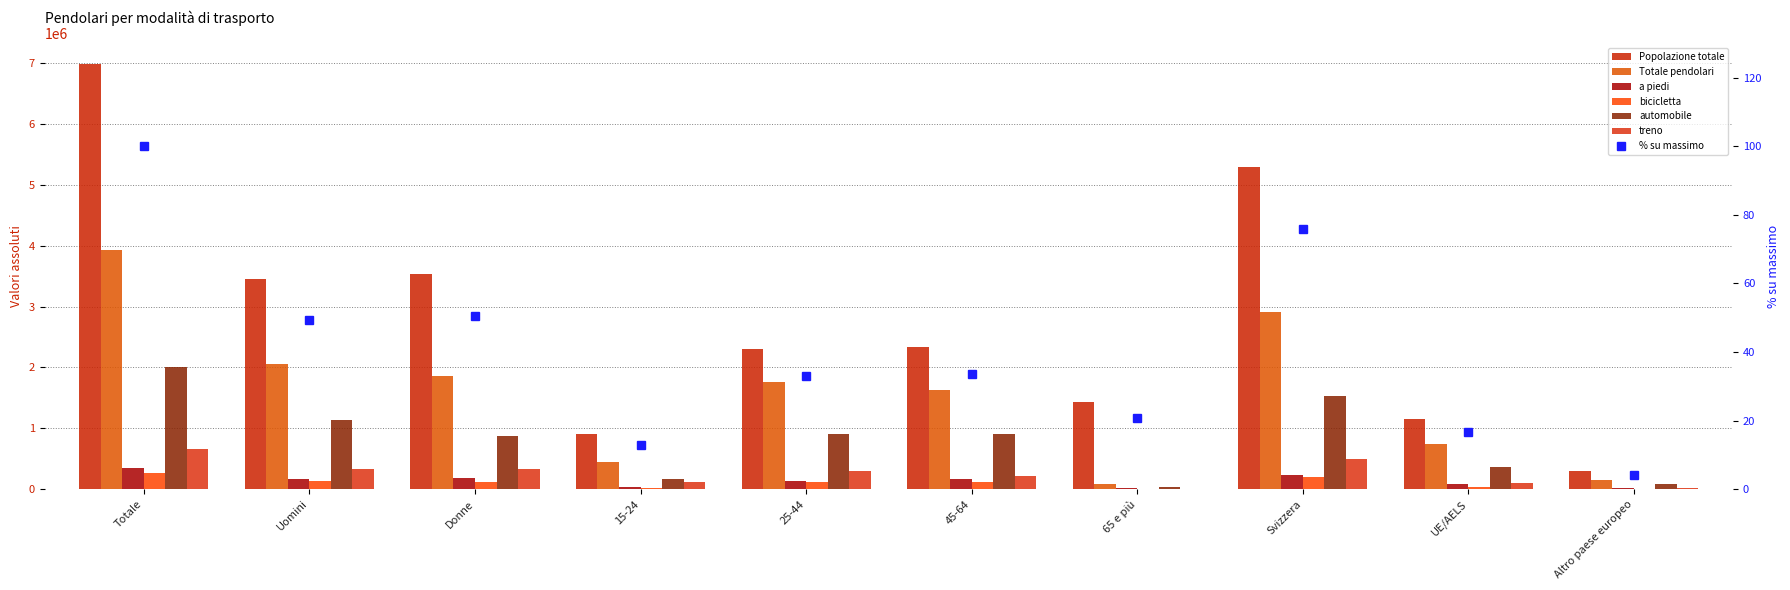

What is the highest value of the a piedi series?

345923